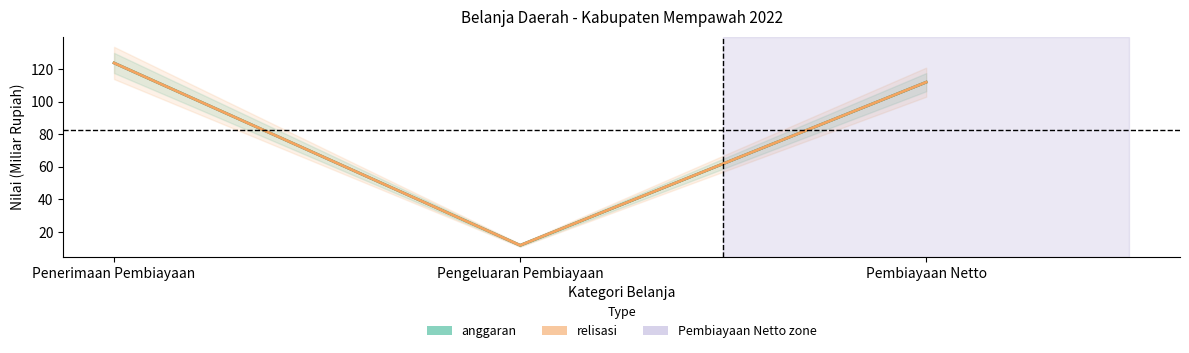

Does the chart display data point markers on the line(s)?

No